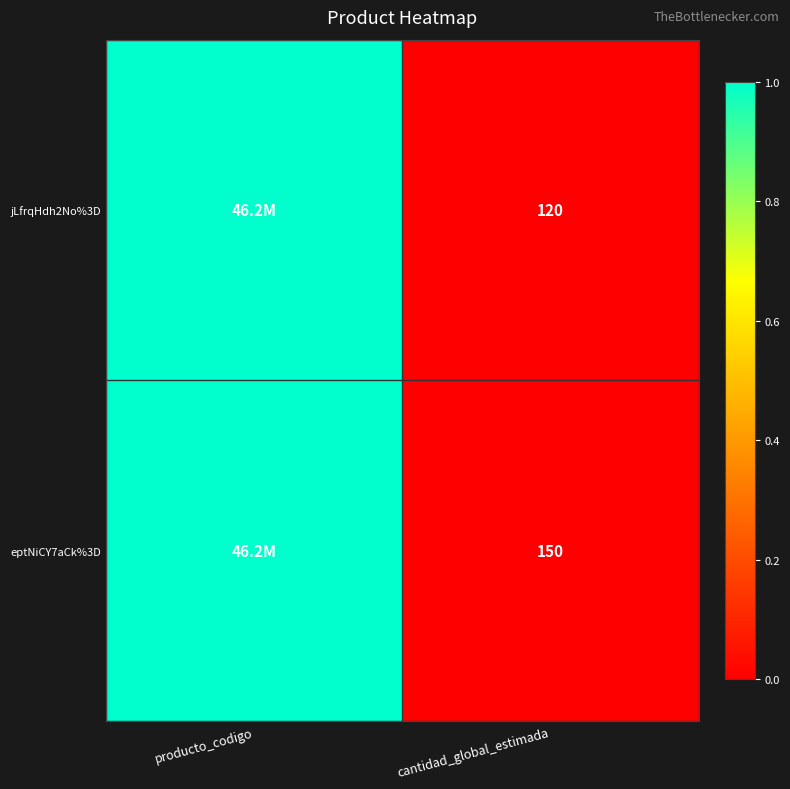

What is the difference between the highest and lowest values at cantidad_global_estimada?

30